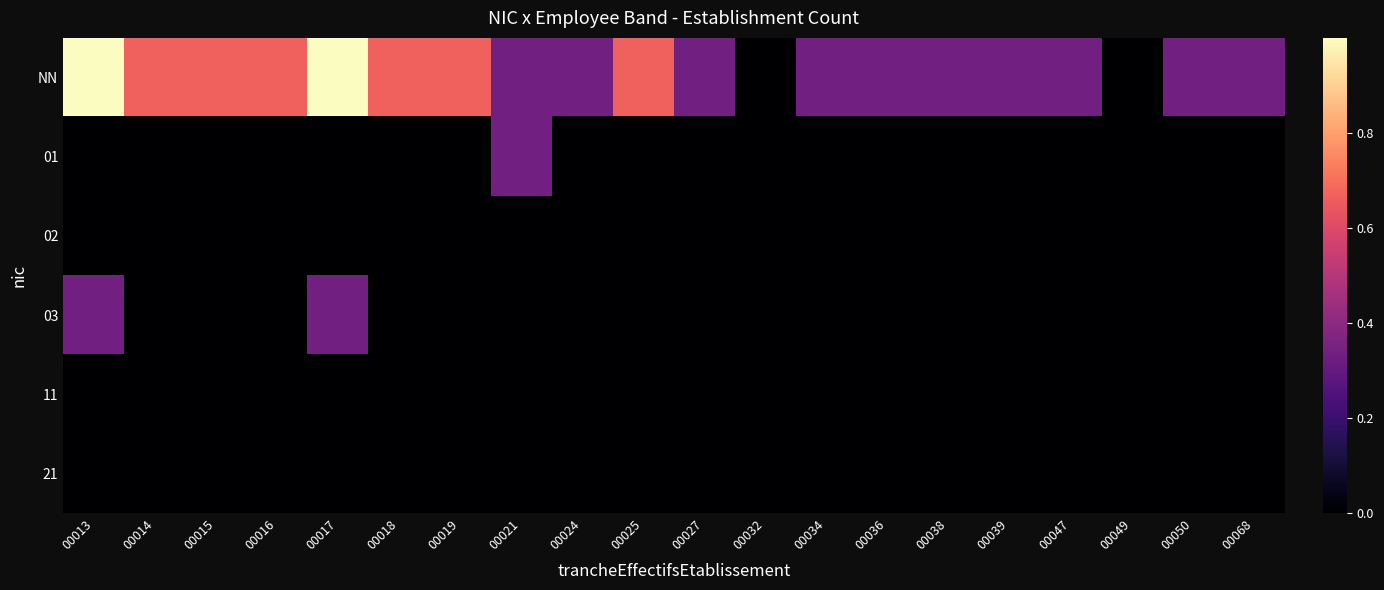

At which category does the chart reach its minimum across all series?

00032